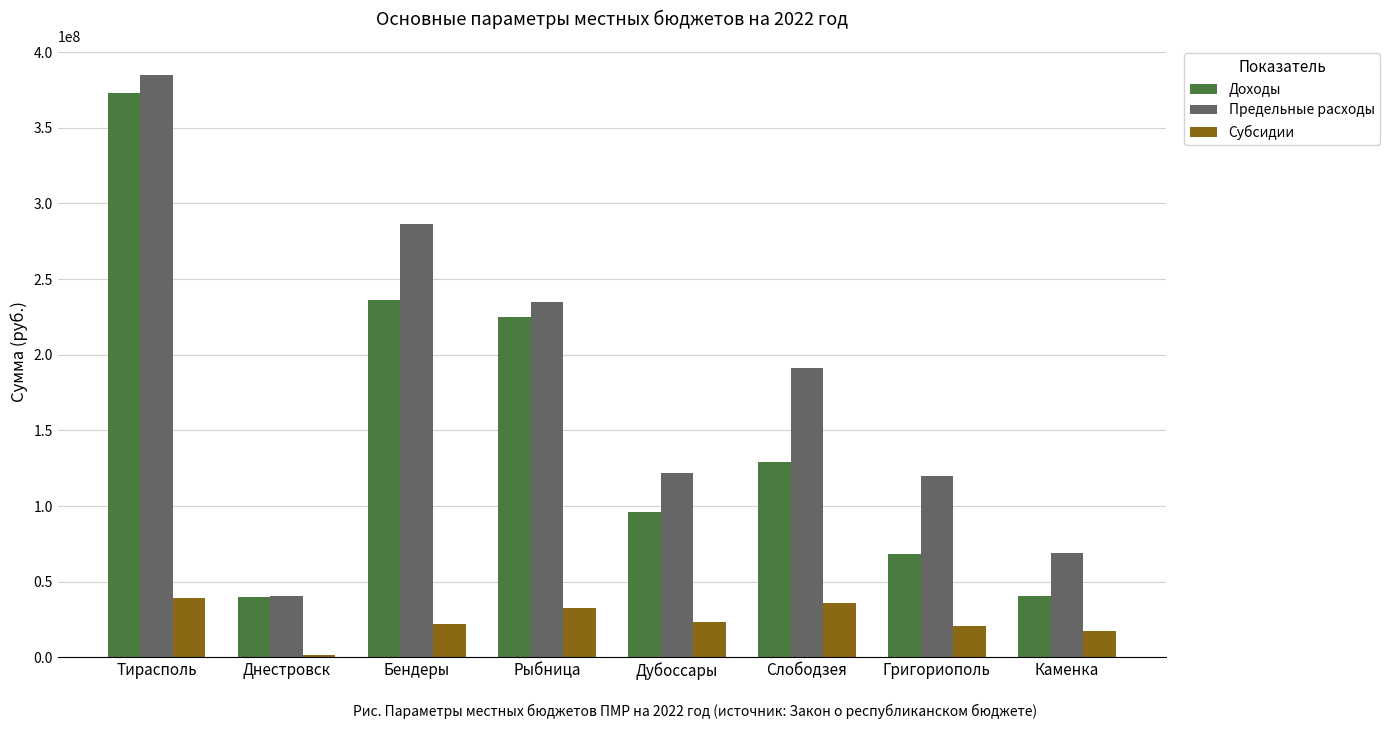

What is the difference between the second highest and minimum values in the Субсидии series?

34948017